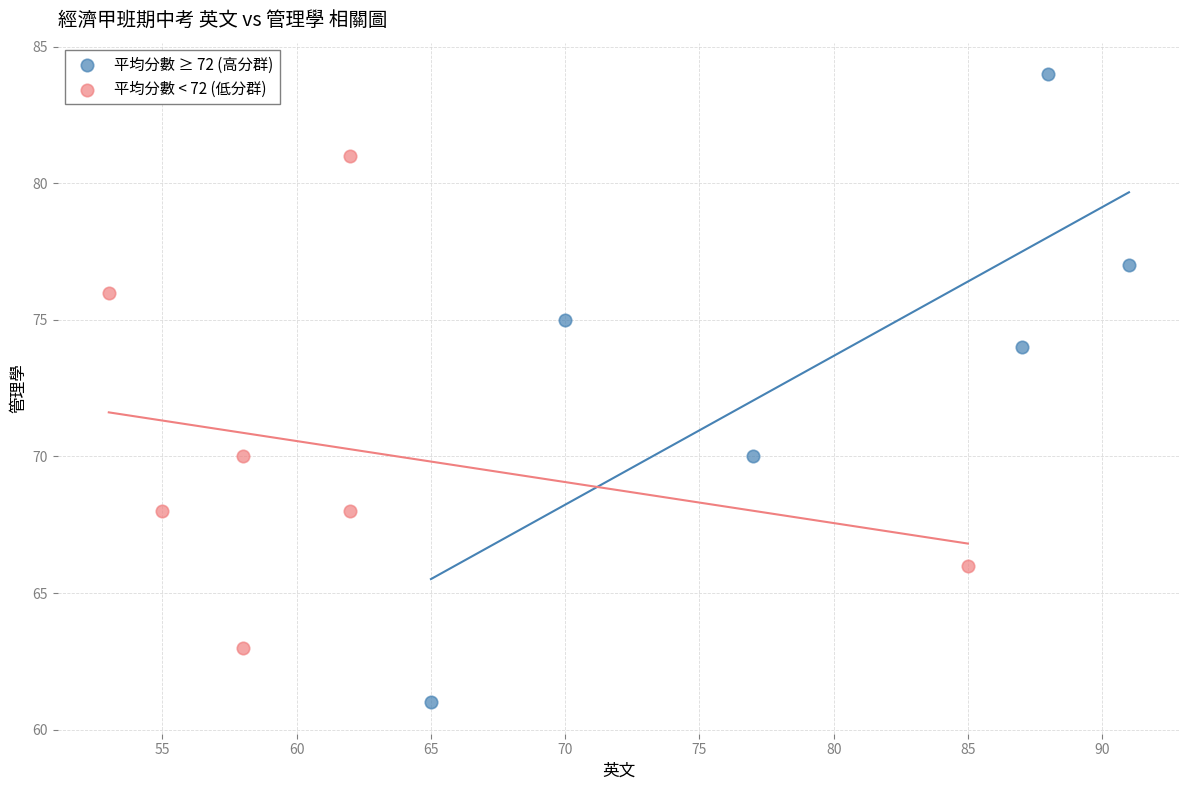

Which series has the largest Y range (max minus min)?

平均分數 ≥ 72 (高分群)